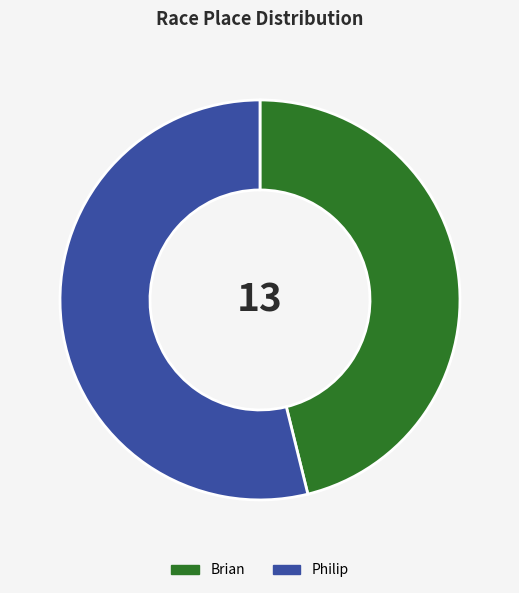

Which category accounts for the majority?

Philip